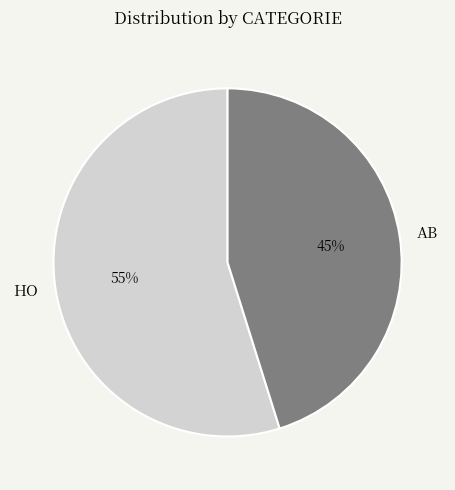

What percentage is the HO slice, to the nearest percent?

55%